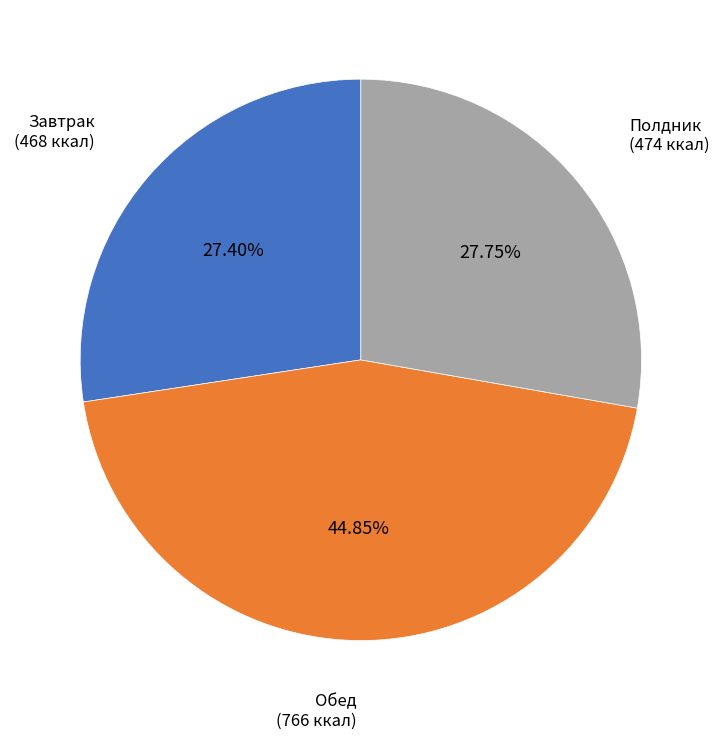

Is there a majority slice in this chart?

No